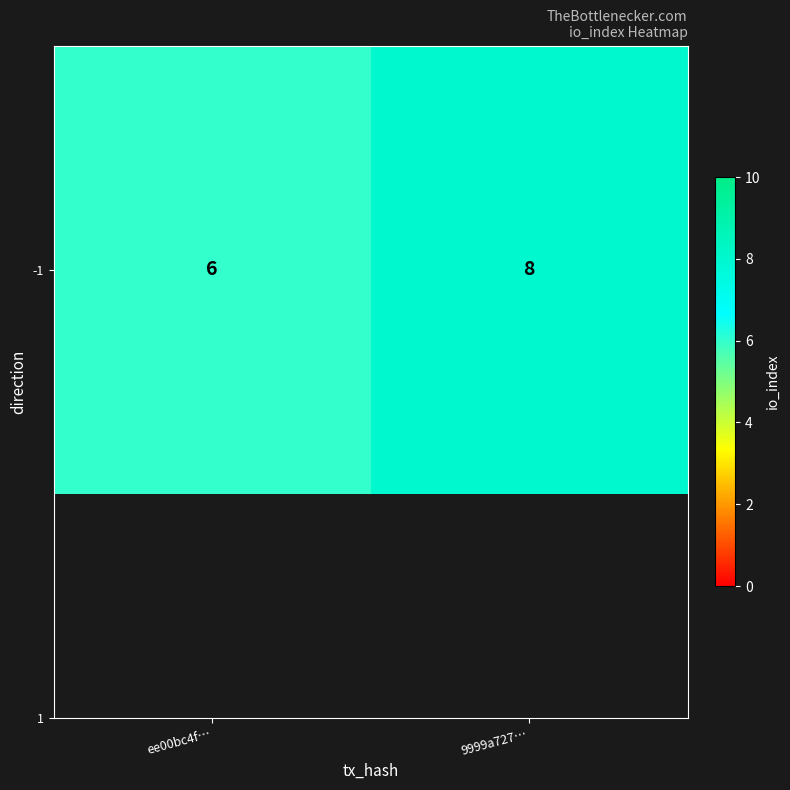

Reading left to right, what are all the values shown in this chart?

ee00bc4f…=6	9999a727…=8